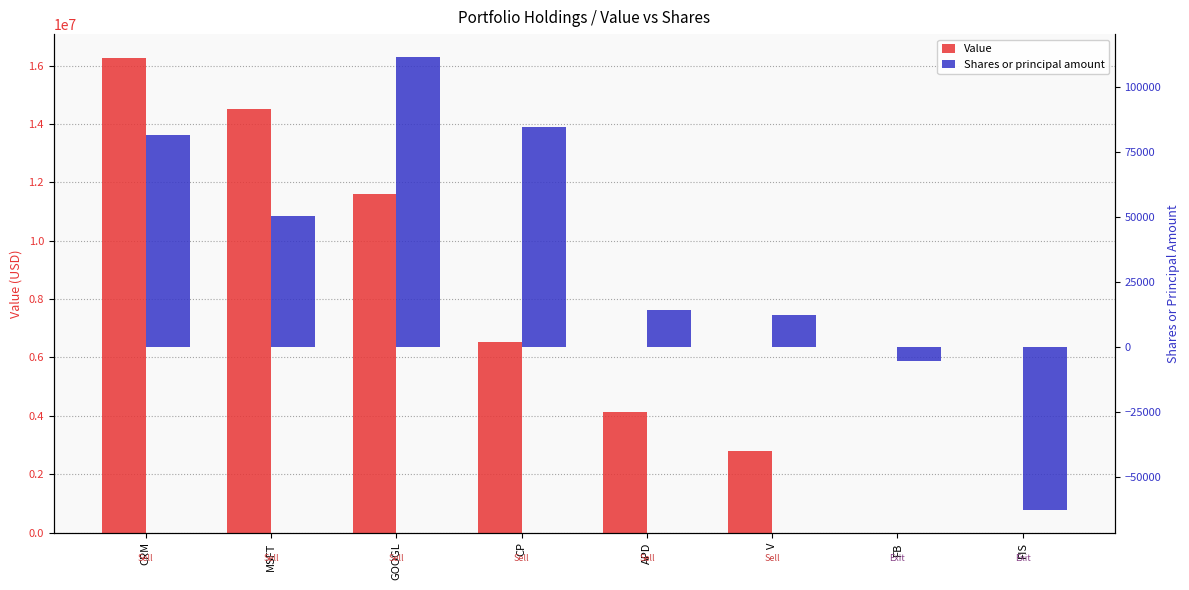

At which category is the sum across all series the highest?

CRM